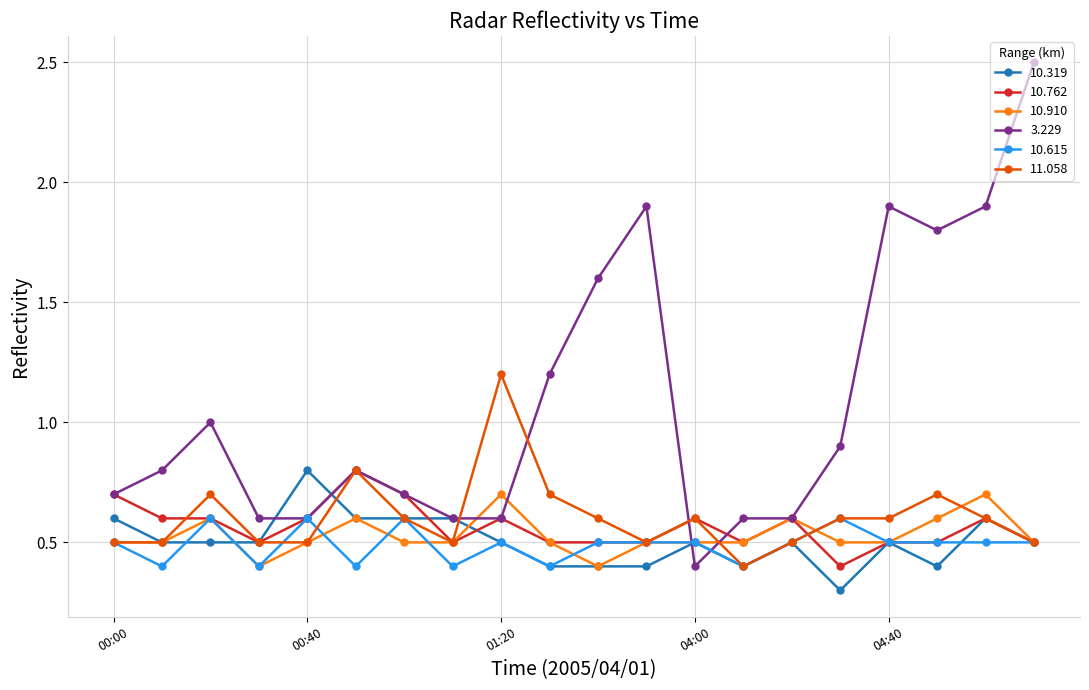

What are all the series names shown in the legend?

10.319, 10.762, 10.910, 3.229, 10.615, 11.058